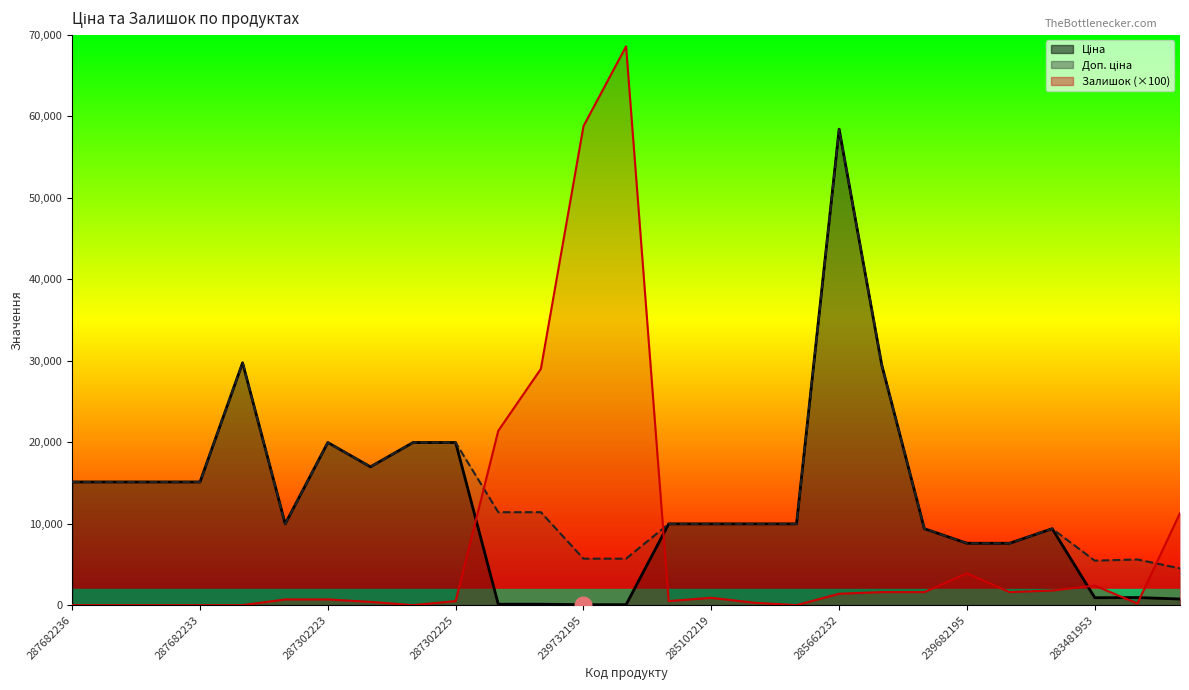

Is the value of Залишок at 239682179 greater than the value of Ціна at 239682195?

No